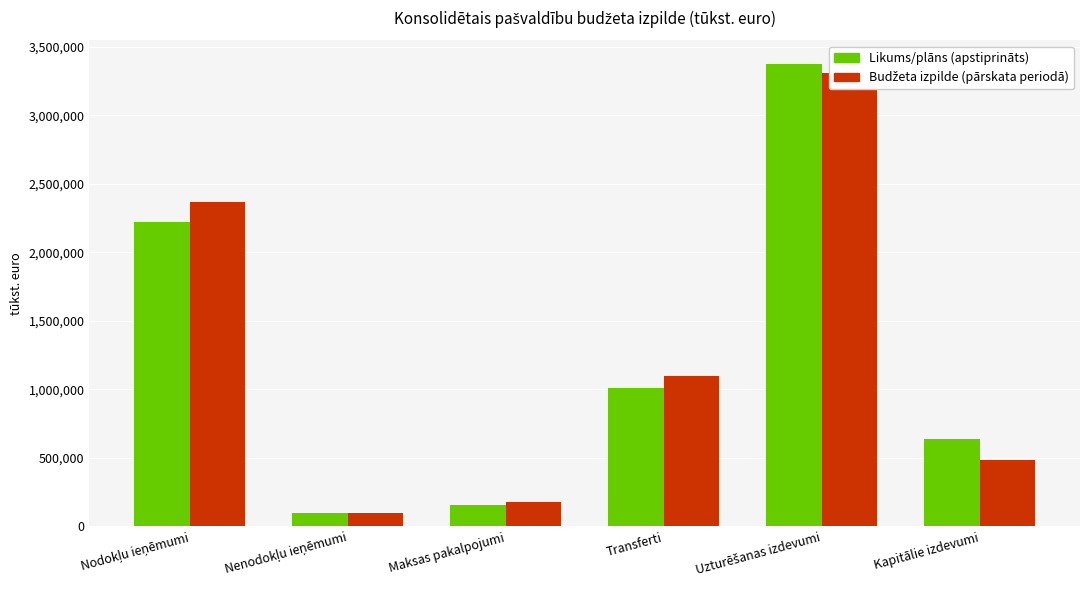

List the series in order of their overall mean, lowest first.

Likums/plāns (apstiprināts), Budžeta izpilde (pārskata periodā)